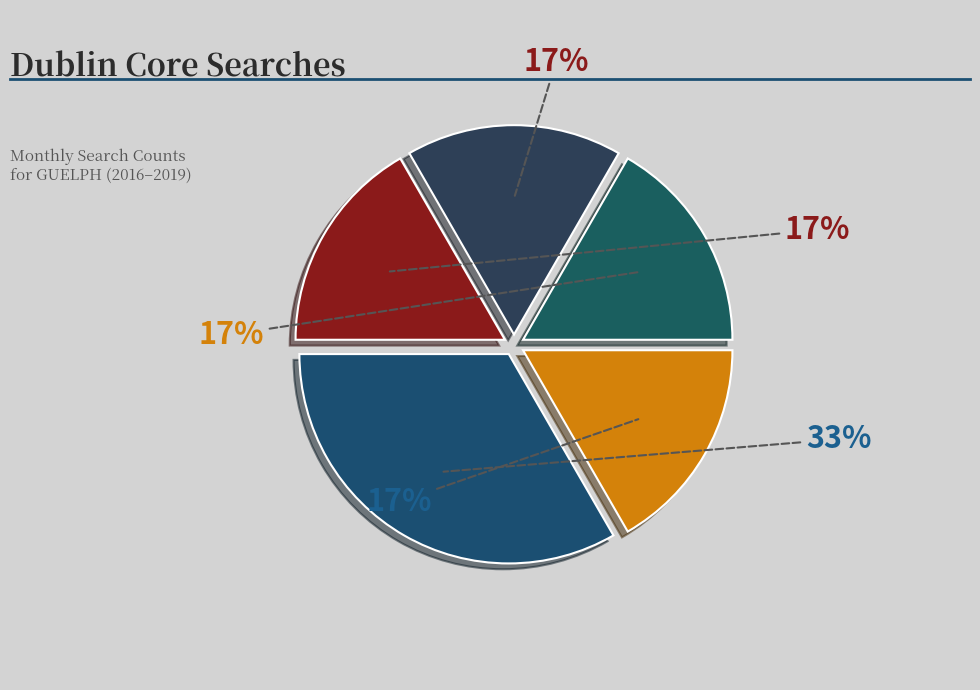

Count the number of slices in the pie.

5